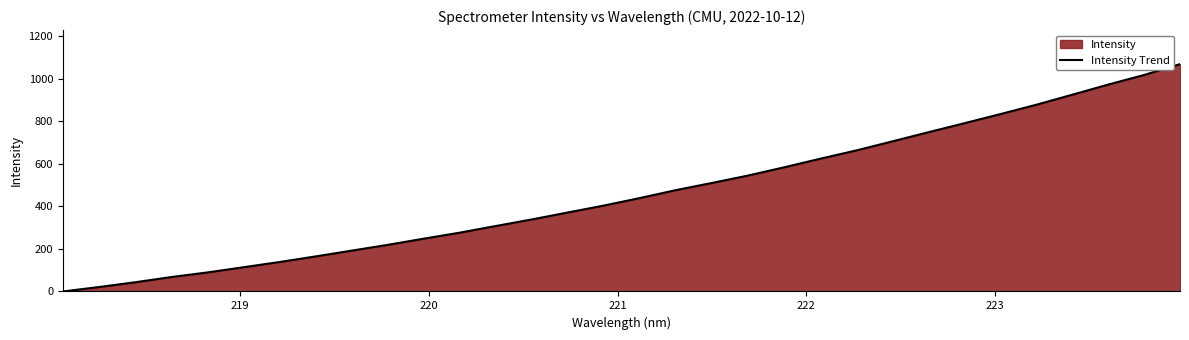

What is the maximum value shown in the chart?

1068.9